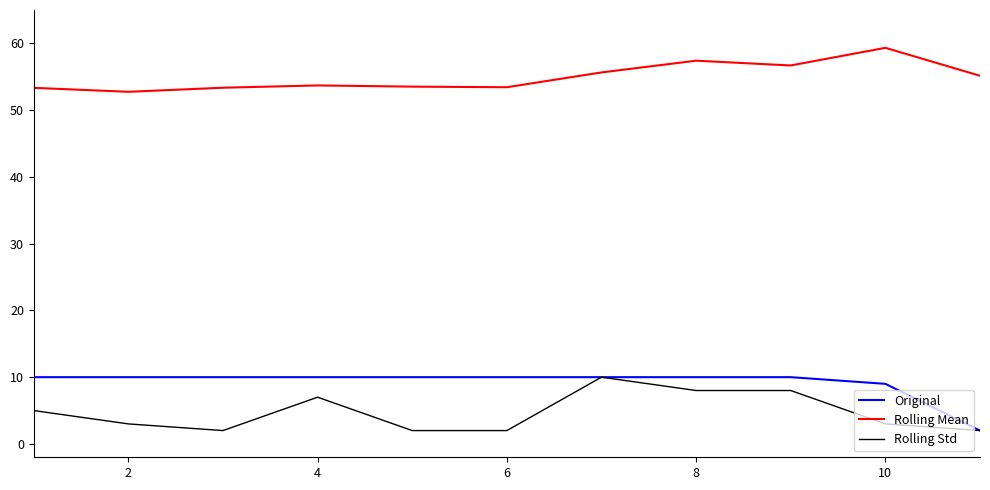

What is the difference between the maximum and second lowest values in the Original series?

1.0